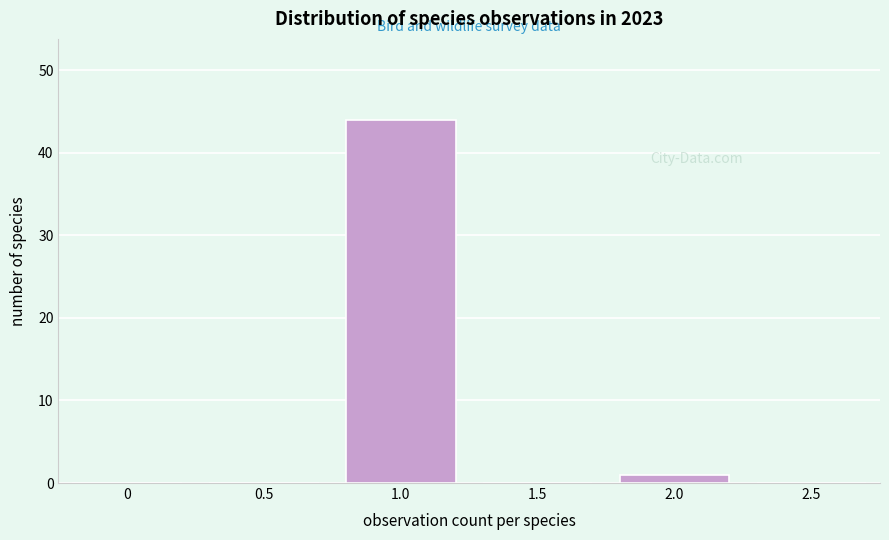

Reading right to left, list all the values displayed in this chart.

2.5=0	2.0=1	1.5=0	1.0=44	0.5=0	0=0